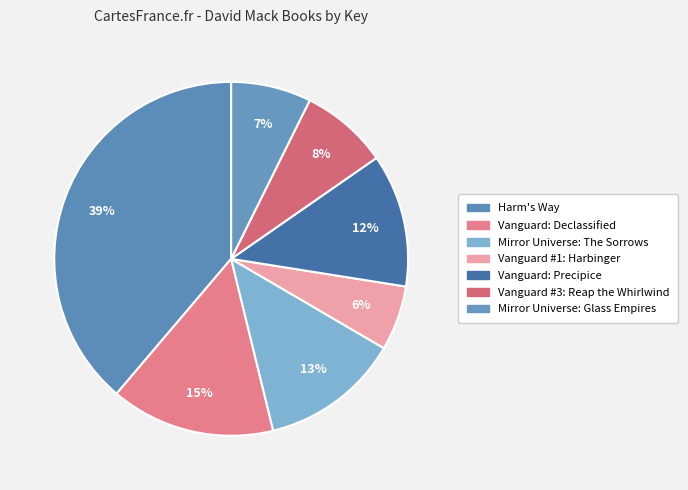

Is there any slice that represents more than half of the pie?

No